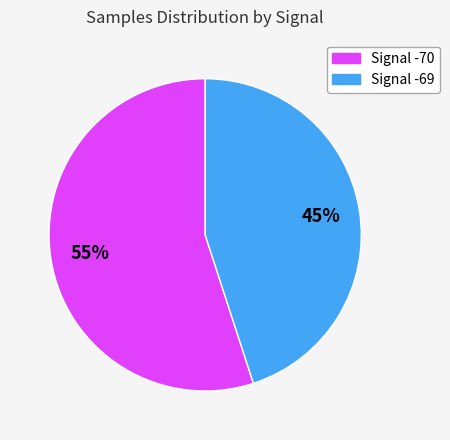

Does any single category account for the majority?

Yes